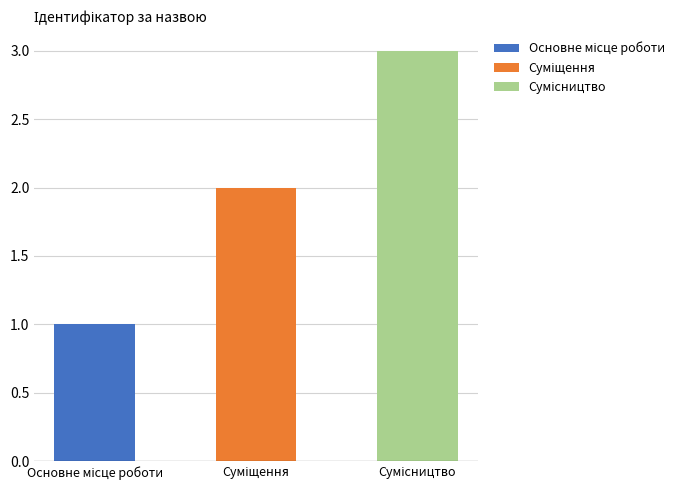

What is the minimum value shown in the chart?

1